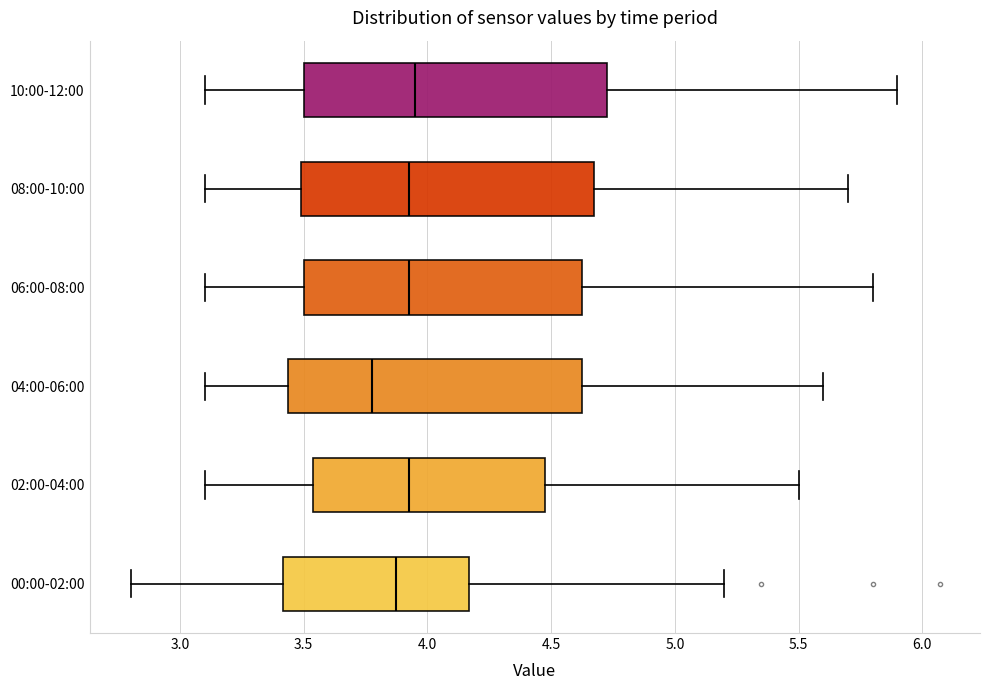

Which box has the furthest to the left median line?

04:00-06:00